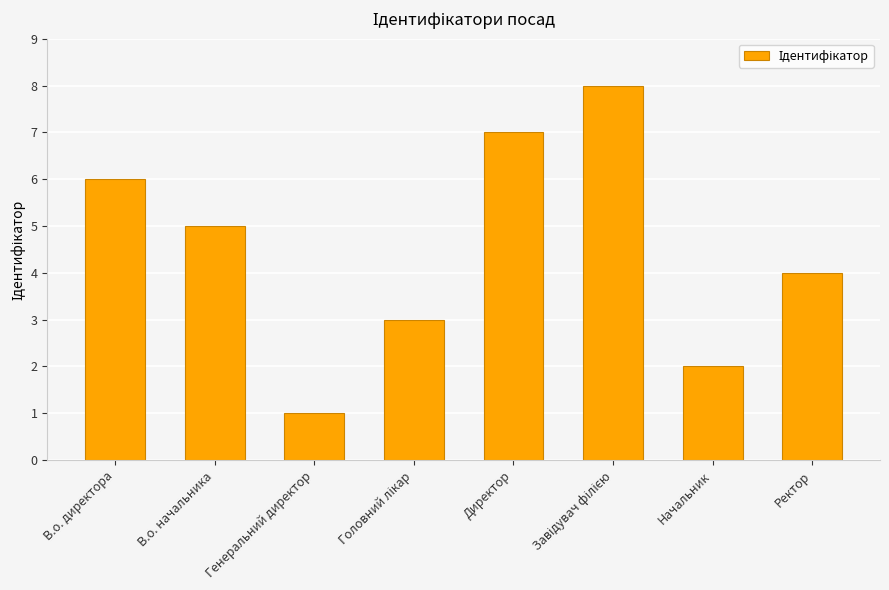

What is the label of the 2nd bar from the right?

Начальник